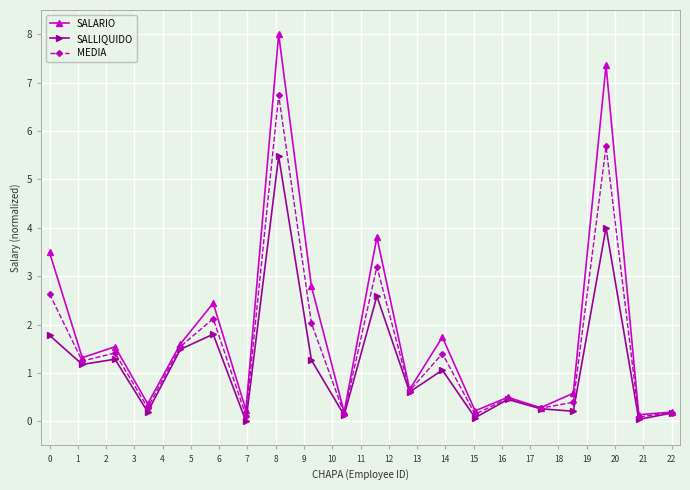

What is the greatest value displayed?

8.0